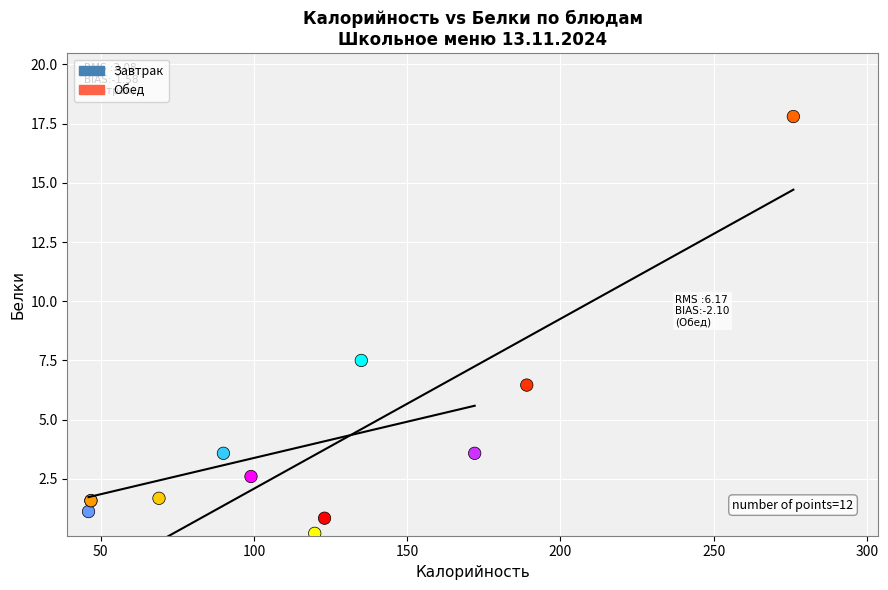

Which series contains the highest Y value?

Обед